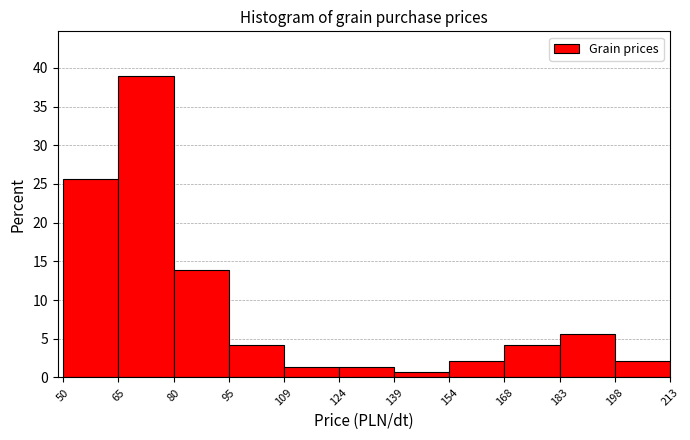

Reading left to right, transcribe this chart: for each bar, give the range it covers on the x-axis and its height. The values are not printed on the chart, so give them approximately, as read against the axis.

50 to 65: 25.5
65 to 80: 39.0
80 to 95: 14.0
95 to 109: 4.0
109 to 124: 1.5
124 to 139: 1.5
139 to 154: 0.5
154 to 168: 2.0
168 to 183: 4.0
183 to 198: 5.5
198 to 213: 2.0